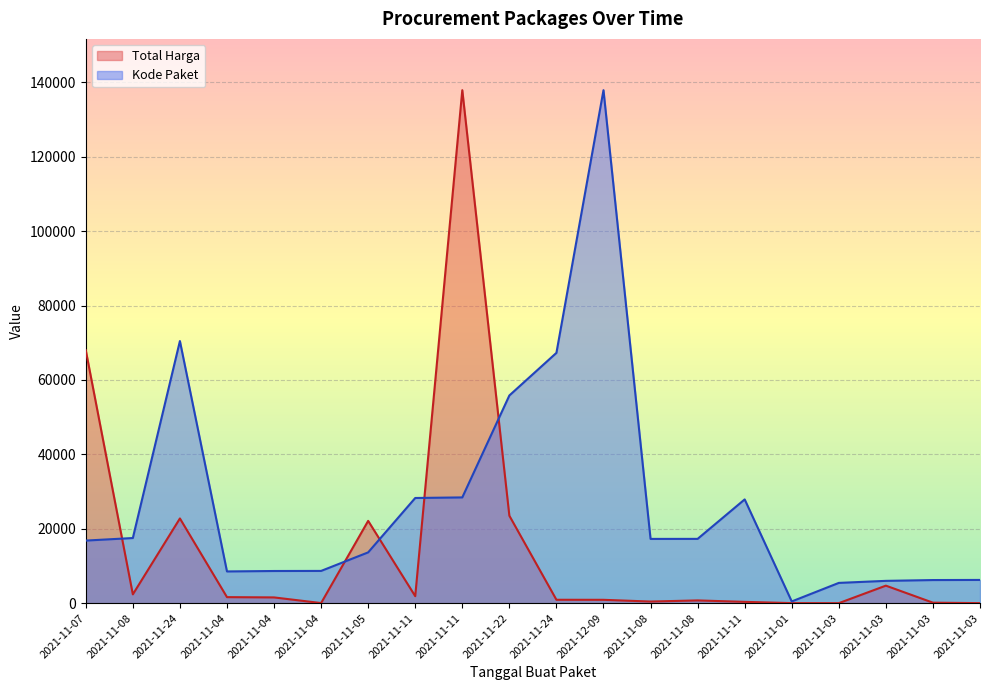

Does the chart display data point markers on the line(s)?

No